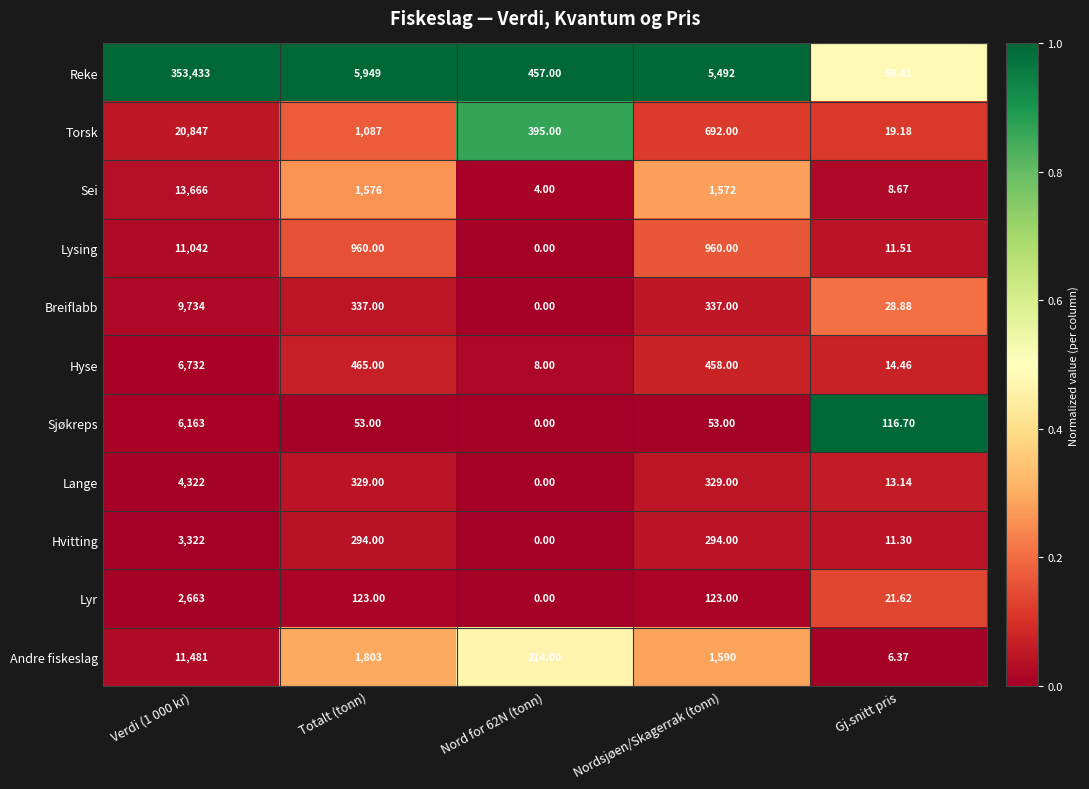

Which series has the largest range (max minus min)?

Reke